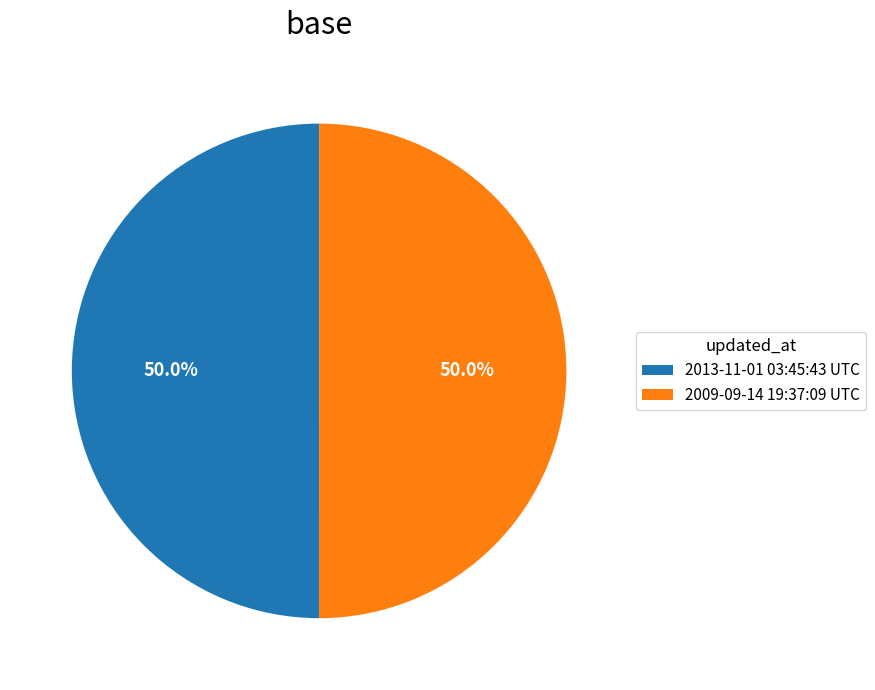

Approximately how many times larger is the value at 2013-11-01 03:45:43 UTC compared to 2009-09-14 19:37:09 UTC?

1.0